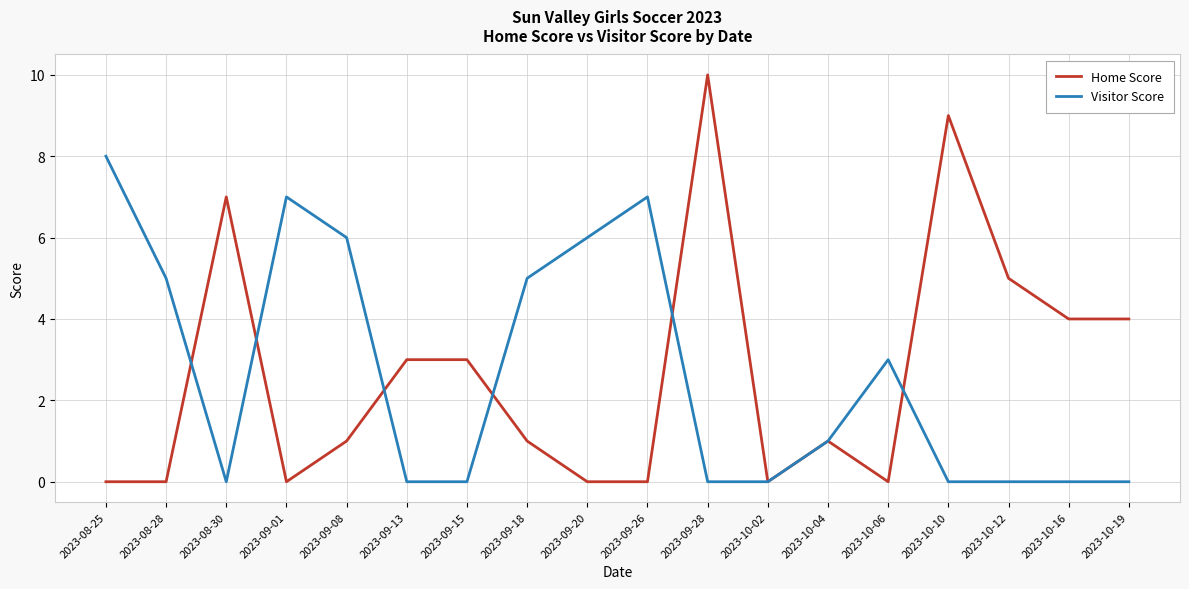

How many values in the Visitor Score series are below 1?

9